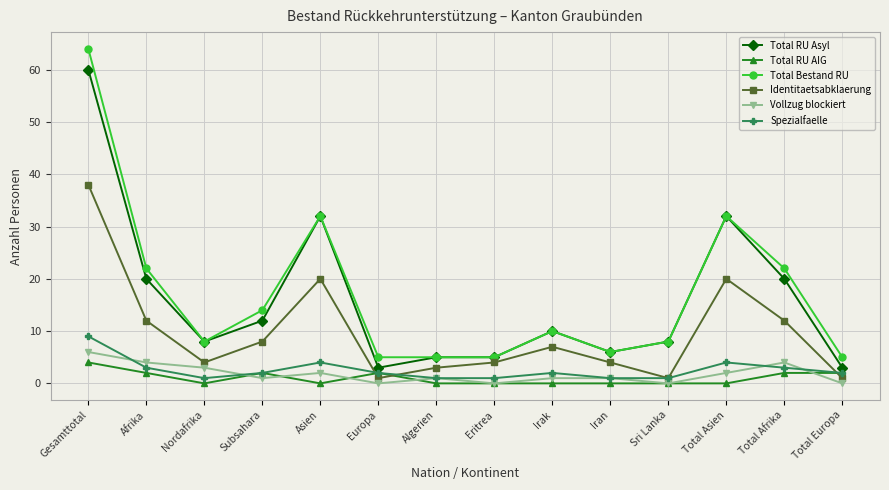

How many data points does each series have?

14